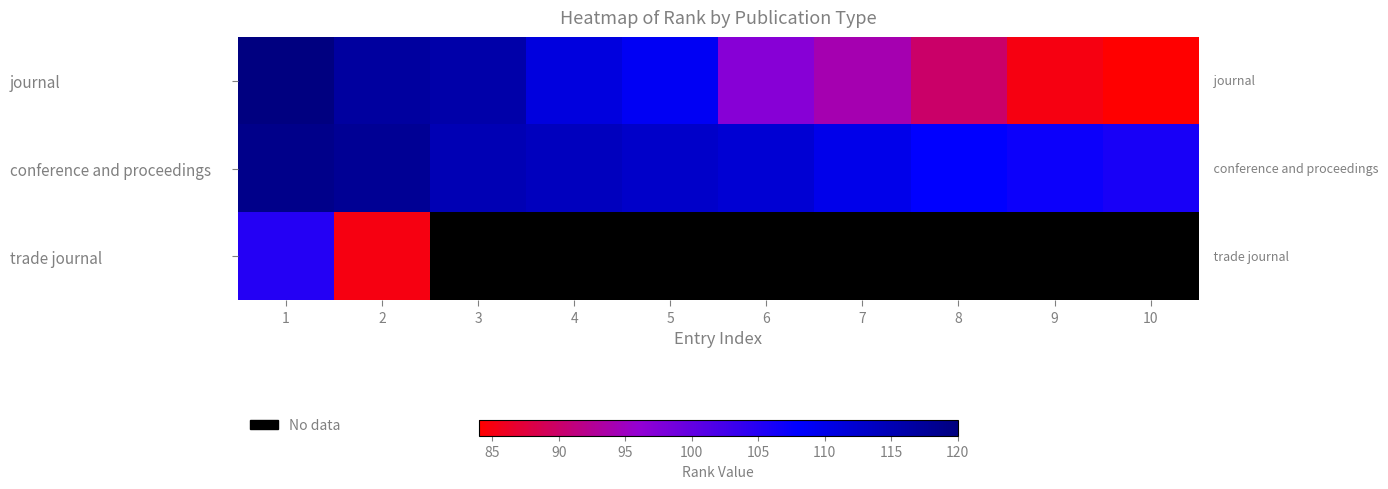

What is the minimum value shown in the chart?

84.0